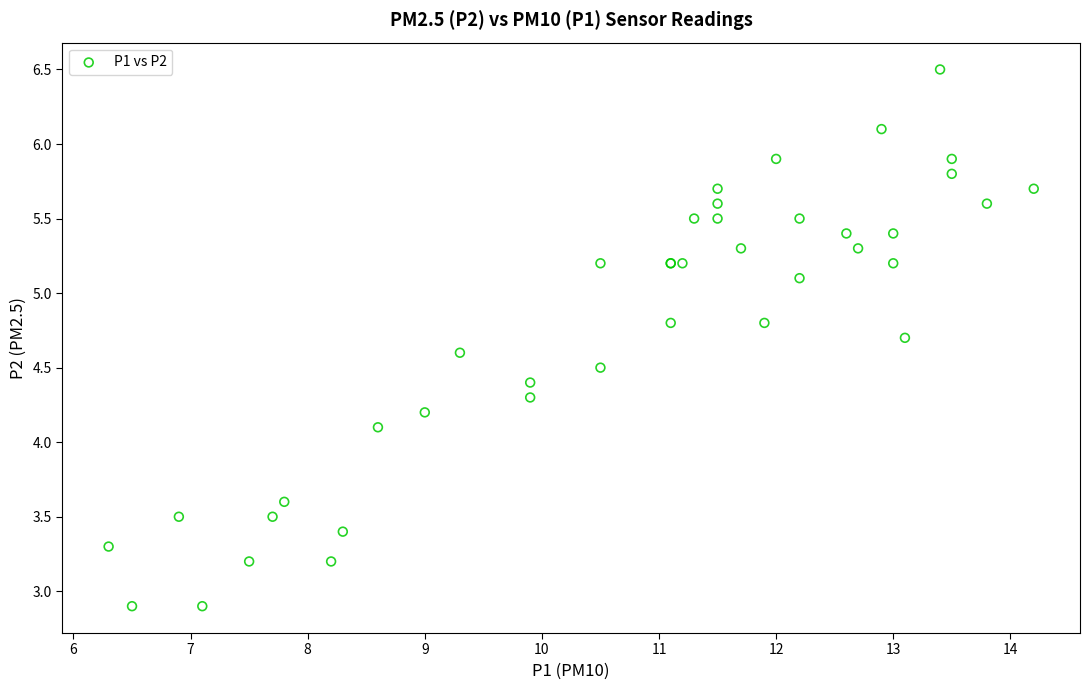

What Y value in the scatter plot is closest to 4?

4.1